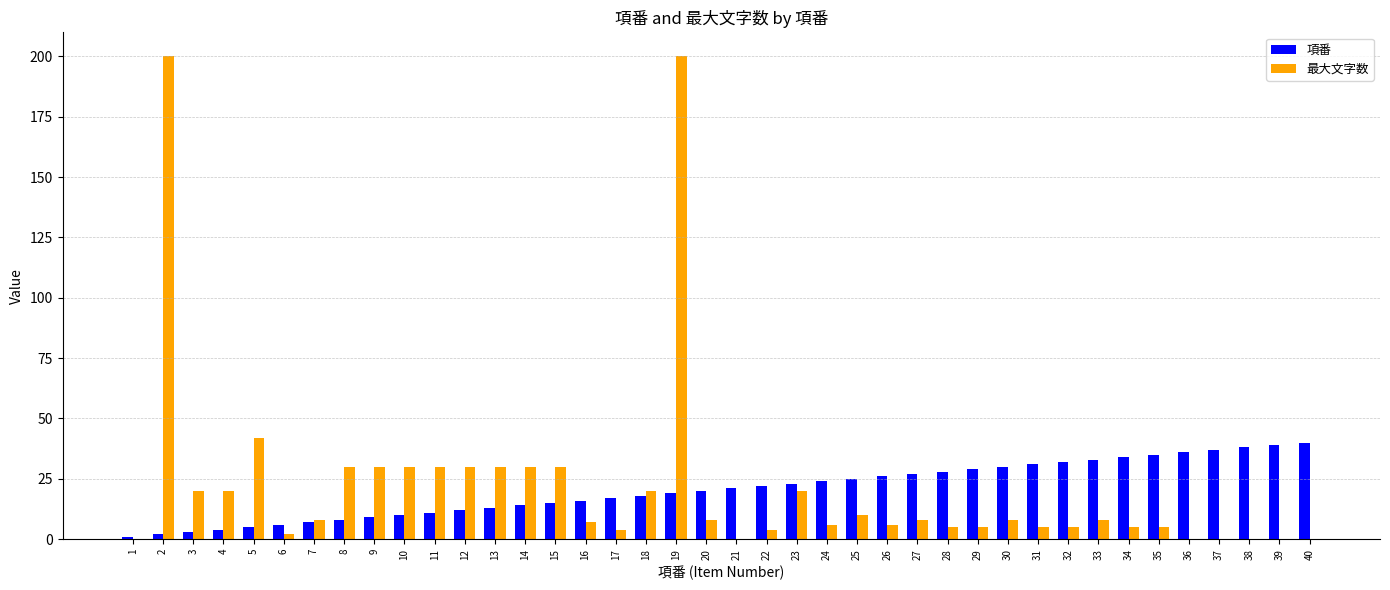

How many groups of bars are there?

40